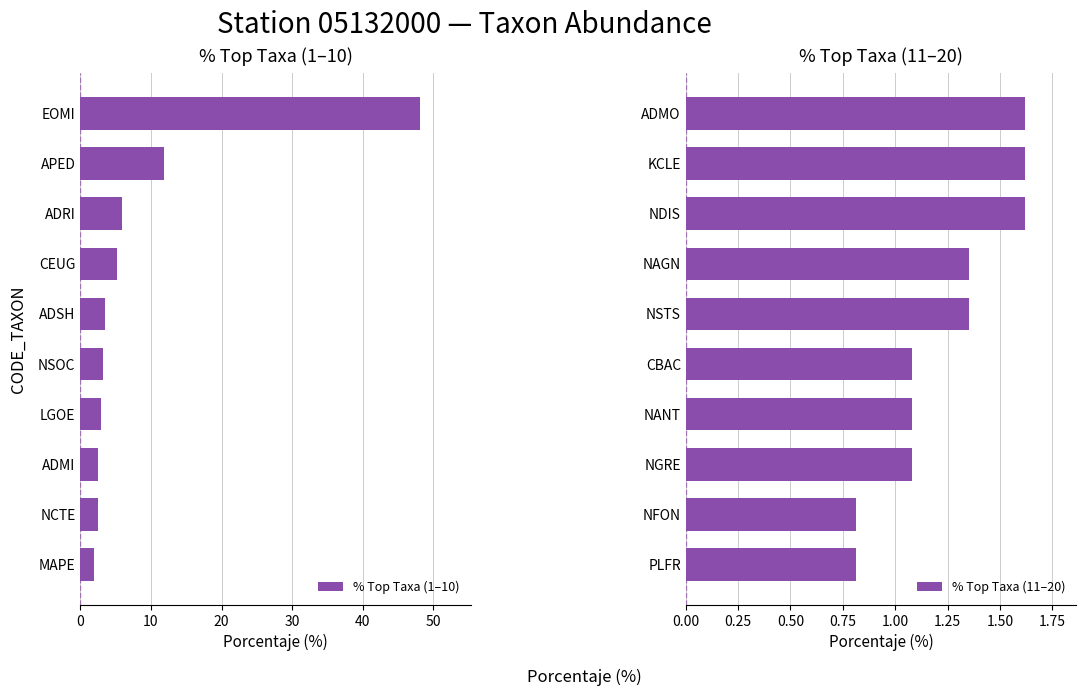

How many groups of bars are there?

10